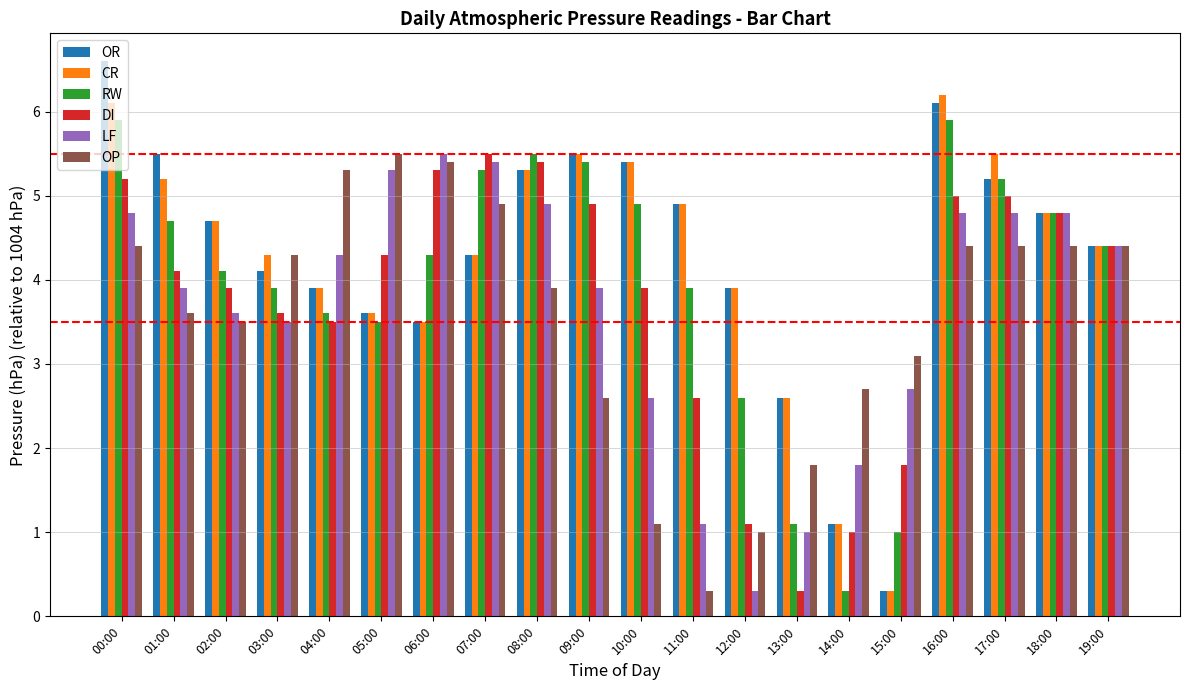

Reading left to right, extract all data points from this chart.

OR: 00:00=6.6	01:00=5.5	02:00=4.7	03:00=4.1	04:00=3.9	05:00=3.6	06:00=3.5	07:00=4.3	08:00=5.3	09:00=5.5	10:00=5.4	11:00=4.9	12:00=3.9	13:00=2.6	14:00=1.1	15:00=0.3	16:00=6.1	17:00=5.2	18:00=4.8	19:00=4.4
CR: 00:00=6.1	01:00=5.2	02:00=4.7	03:00=4.3	04:00=3.9	05:00=3.6	06:00=3.5	07:00=4.3	08:00=5.3	09:00=5.5	10:00=5.4	11:00=4.9	12:00=3.9	13:00=2.6	14:00=1.1	15:00=0.3	16:00=6.2	17:00=5.5	18:00=4.8	19:00=4.4
RW: 00:00=5.9	01:00=4.7	02:00=4.1	03:00=3.9	04:00=3.6	05:00=3.5	06:00=4.3	07:00=5.3	08:00=5.5	09:00=5.4	10:00=4.9	11:00=3.9	12:00=2.6	13:00=1.1	14:00=0.3	15:00=1.0	16:00=5.9	17:00=5.2	18:00=4.8	19:00=4.4
DI: 00:00=5.2	01:00=4.1	02:00=3.9	03:00=3.6	04:00=3.5	05:00=4.3	06:00=5.3	07:00=5.5	08:00=5.4	09:00=4.9	10:00=3.9	11:00=2.6	12:00=1.1	13:00=0.3	14:00=1.0	15:00=1.8	16:00=5.0	17:00=5.0	18:00=4.8	19:00=4.4
LF: 00:00=4.8	01:00=3.9	02:00=3.6	03:00=3.5	04:00=4.3	05:00=5.3	06:00=5.5	07:00=5.4	08:00=4.9	09:00=3.9	10:00=2.6	11:00=1.1	12:00=0.3	13:00=1.0	14:00=1.8	15:00=2.7	16:00=4.8	17:00=4.8	18:00=4.8	19:00=4.4
OP: 00:00=4.4	01:00=3.6	02:00=3.5	03:00=4.3	04:00=5.3	05:00=5.5	06:00=5.4	07:00=4.9	08:00=3.9	09:00=2.6	10:00=1.1	11:00=0.3	12:00=1.0	13:00=1.8	14:00=2.7	15:00=3.1	16:00=4.4	17:00=4.4	18:00=4.4	19:00=4.4